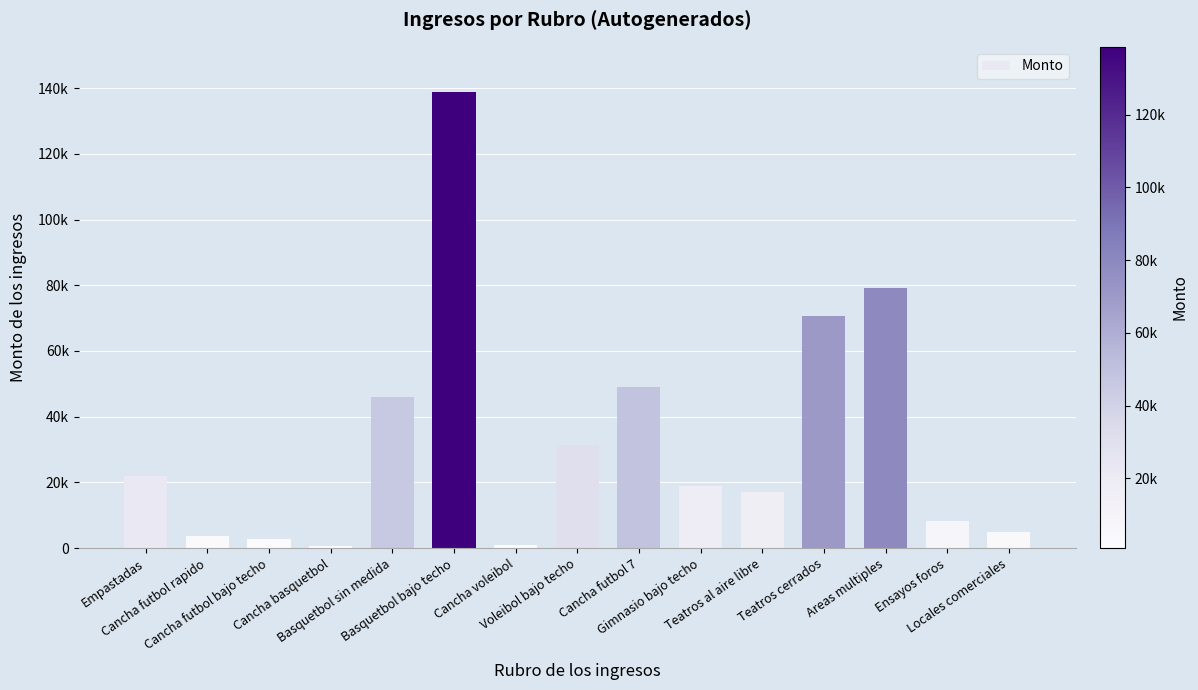

What is the change in value from Basquetbol sin medida to Areas multiples?

+32933